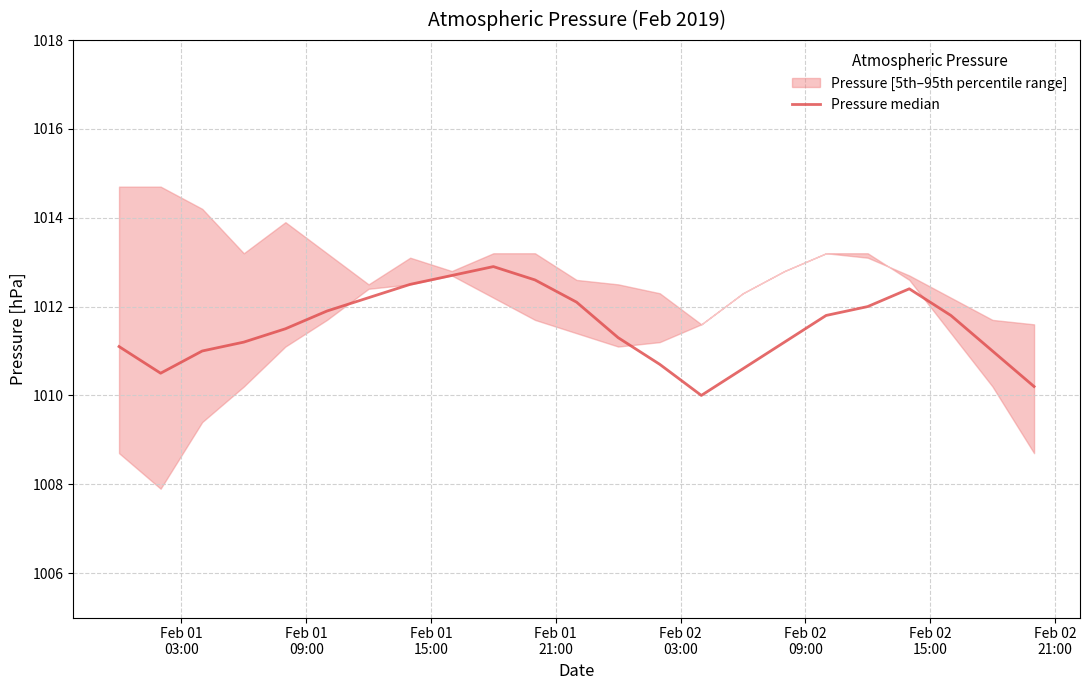

At which label does the data first exceed 1011?

Feb 01
03:00